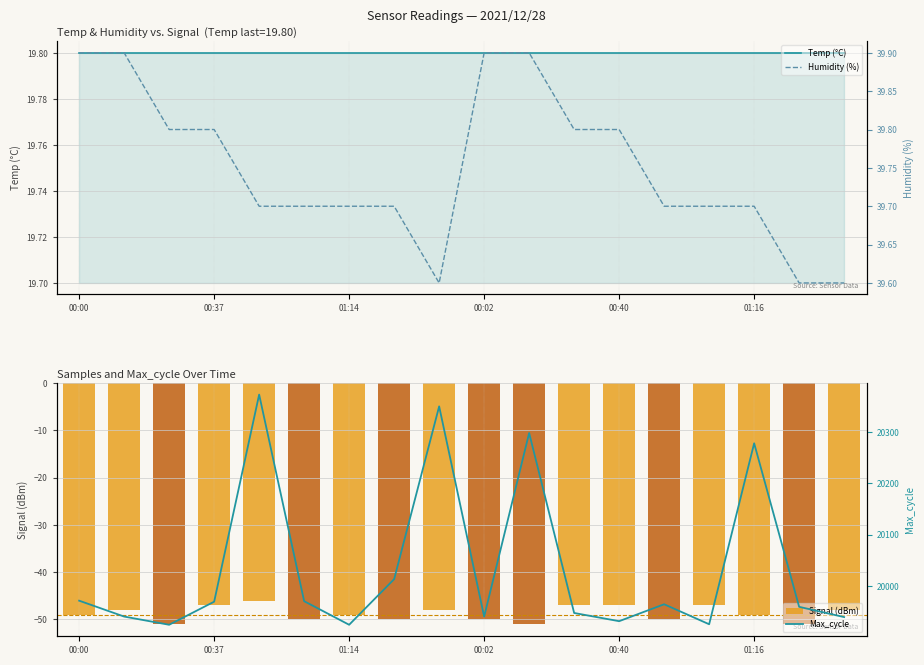

The Humidity (%) series shows 39.8 at 11. True or false?

True